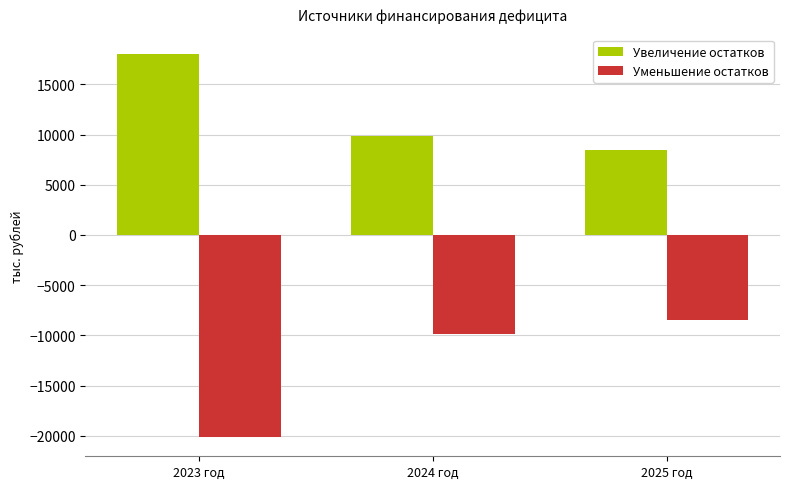

List the series in order of their peak value, highest first.

Увеличение остатков, Уменьшение остатков